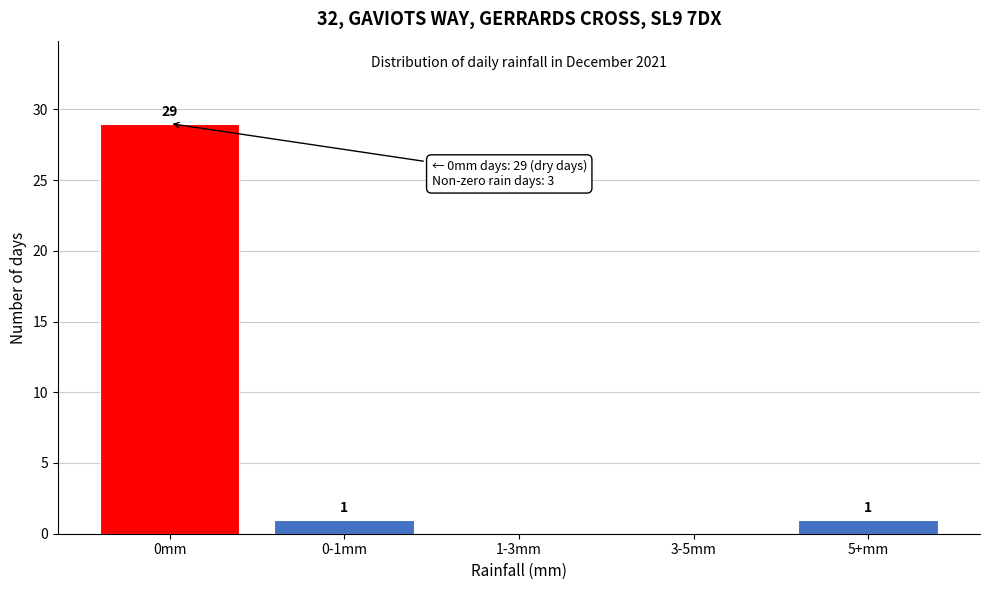

What is the sum of all values?

31